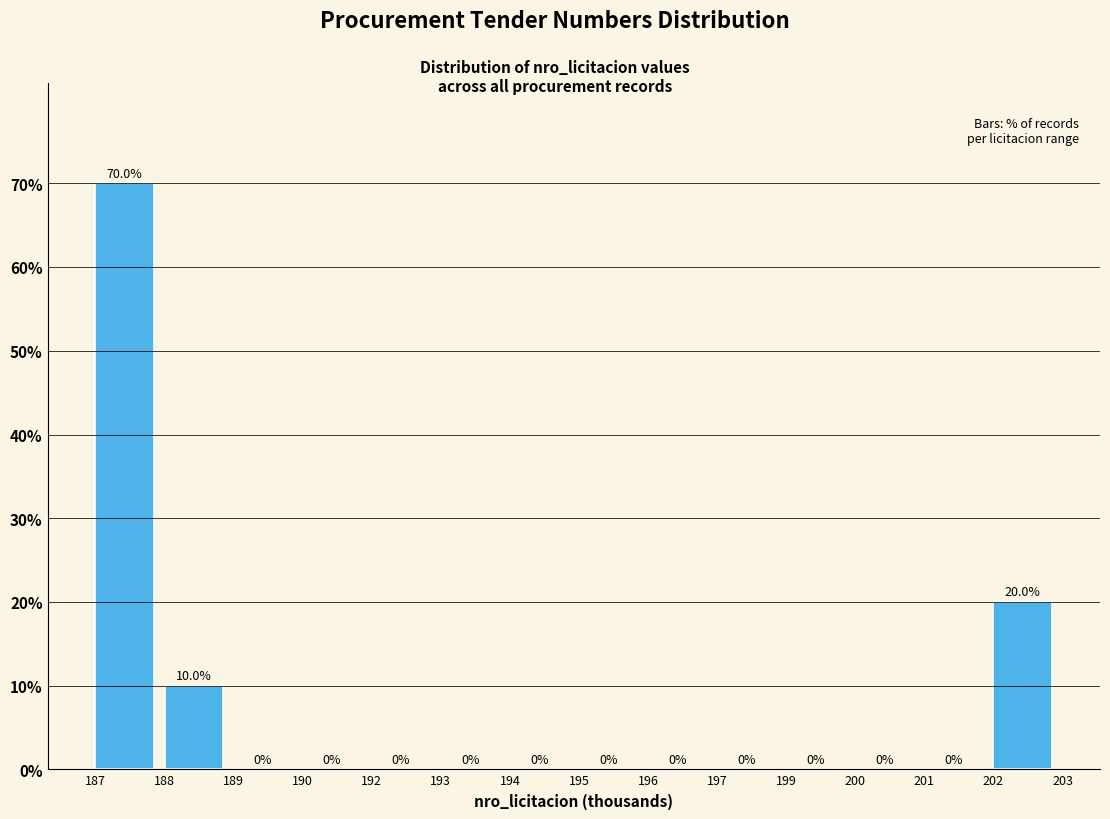

Reading right to left, extract all data points from this chart.

202=20	201=0	200=0	199=0	197=0	196=0	195=0	194=0	193=0	192=0	190=0	189=0	188=10	187=70